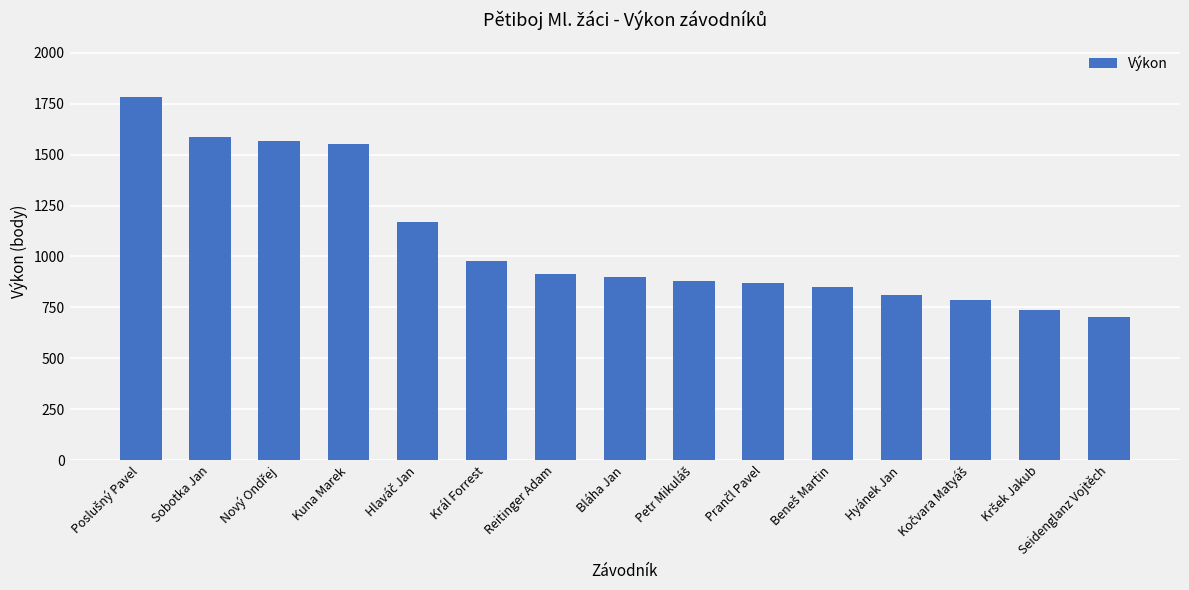

What is the value of the 11th bar from the left?

850